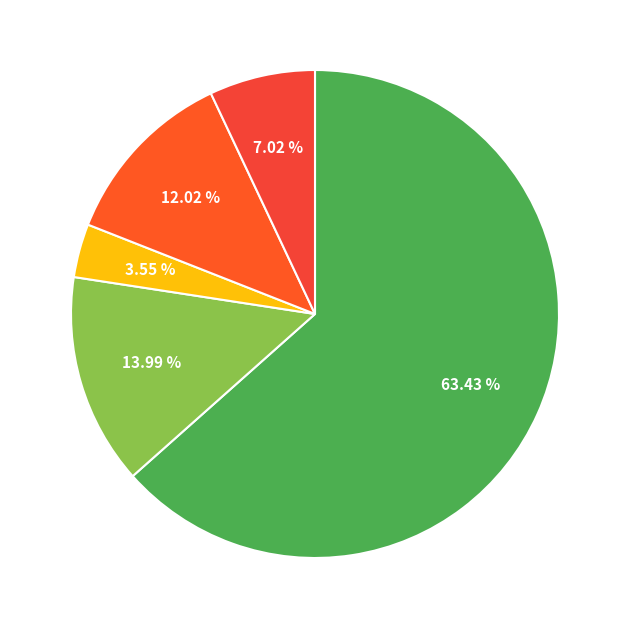

Count the number of slices in the pie.

5